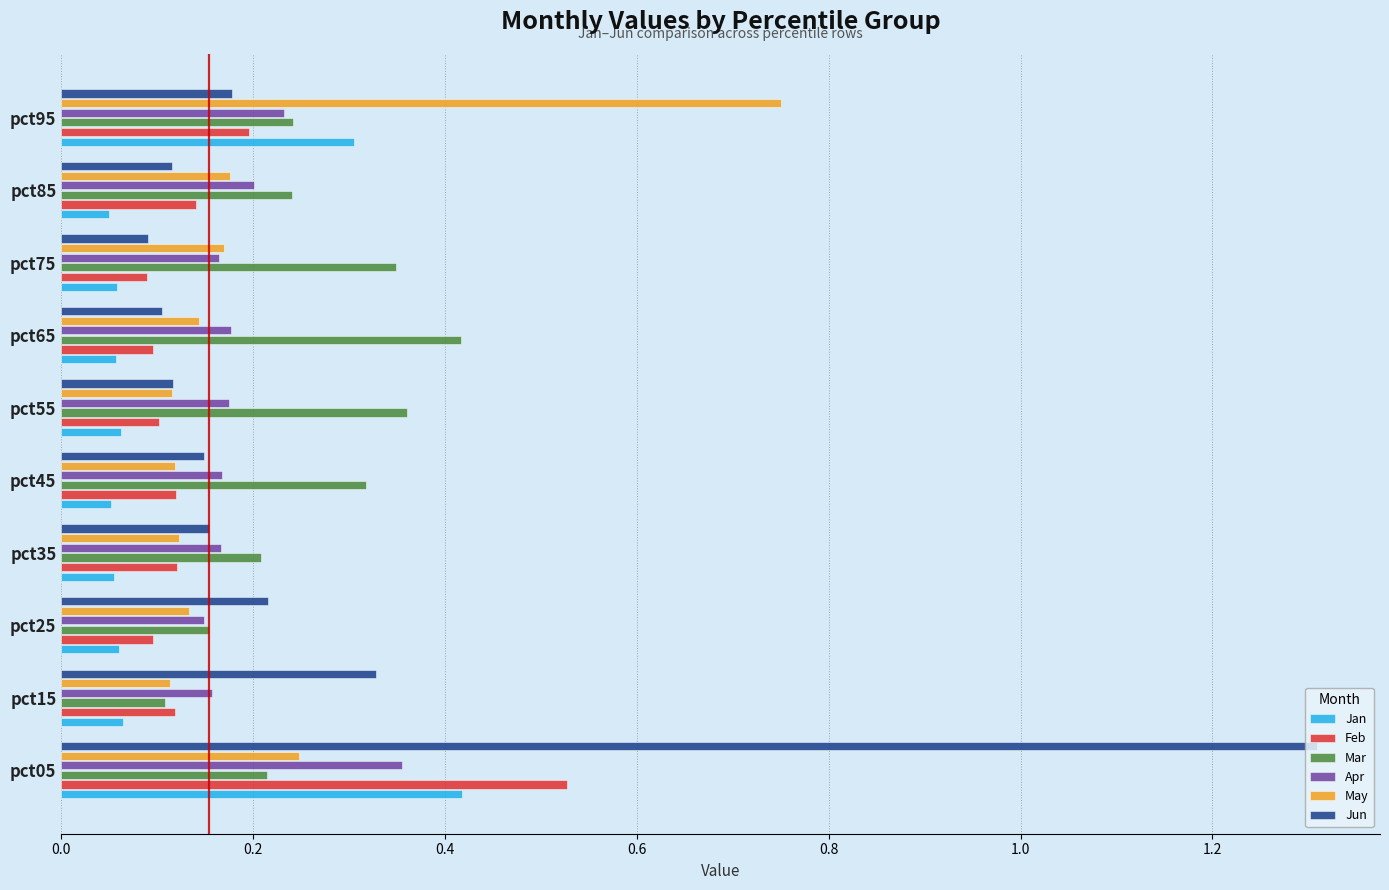

What is the greatest value displayed?

1.3